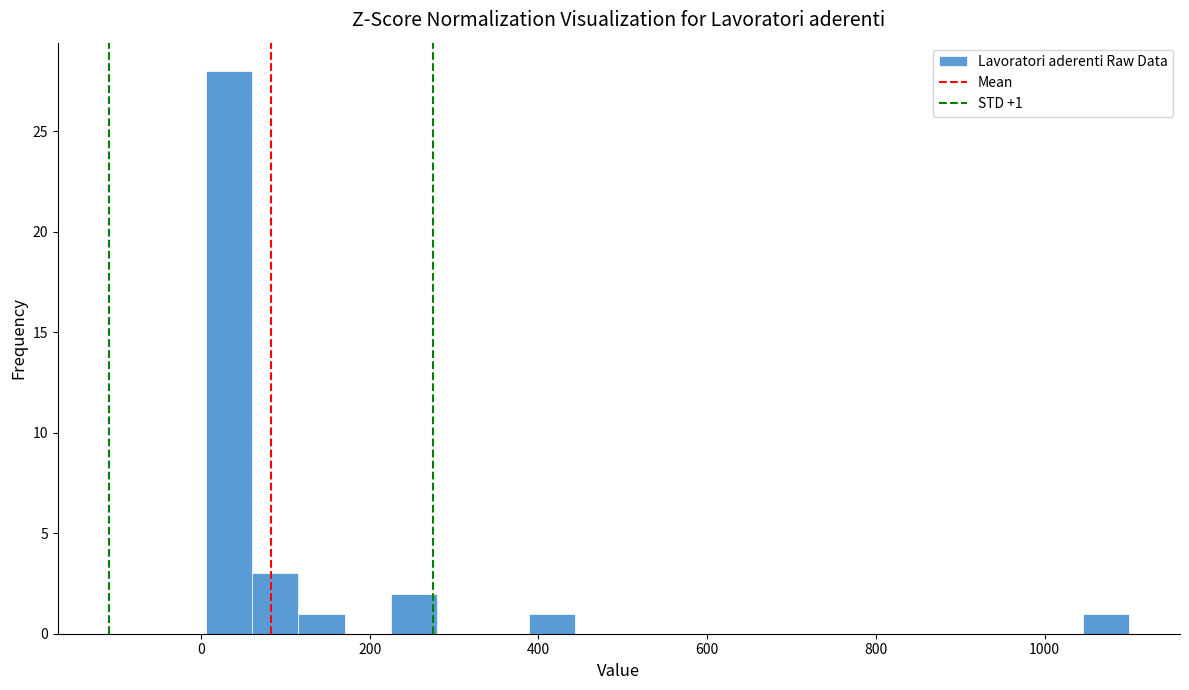

Read against the x-axis, roughly where is the centre of the tallest bar?

40